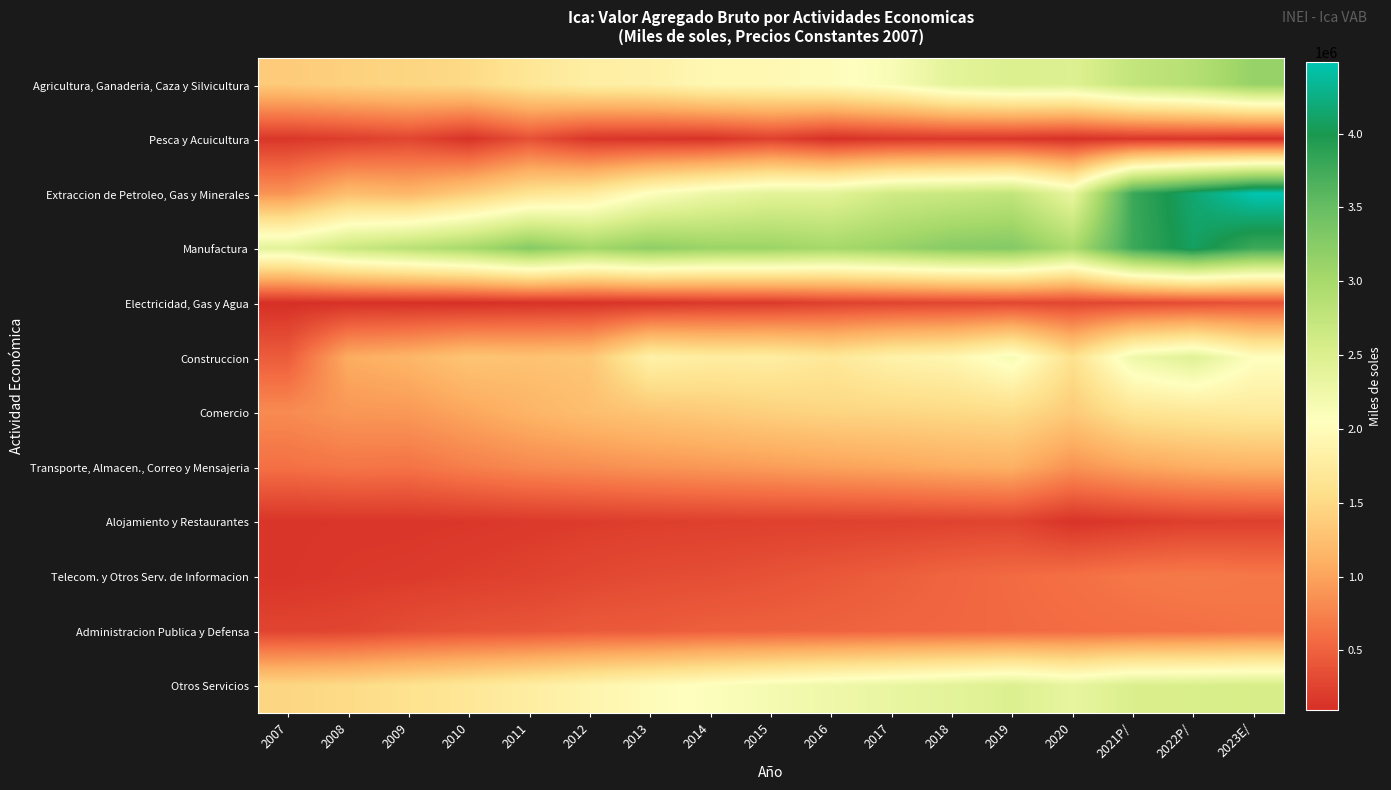

At which category is the sum across all series the highest?

2023E/